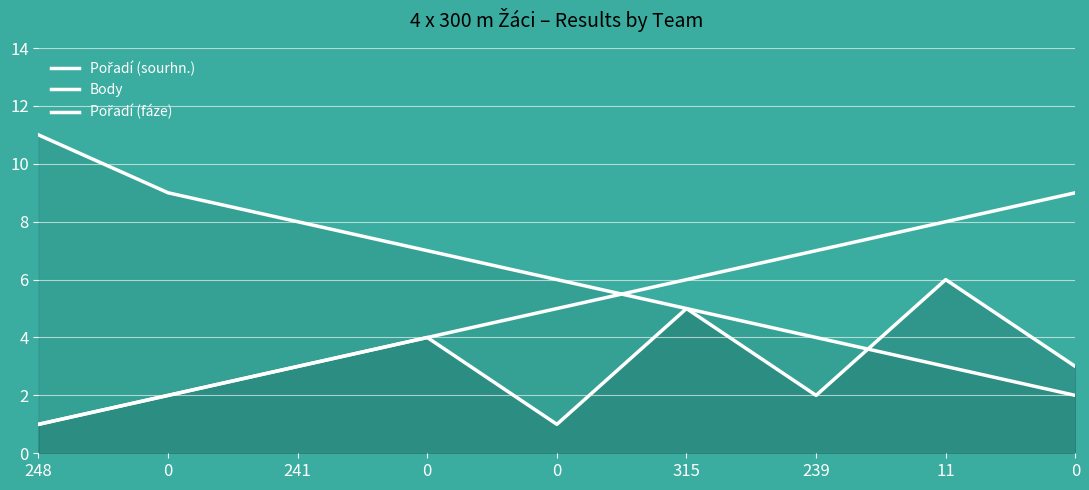

What is the difference between the Pořadí (sourhn.) values at 0 and 248?

4